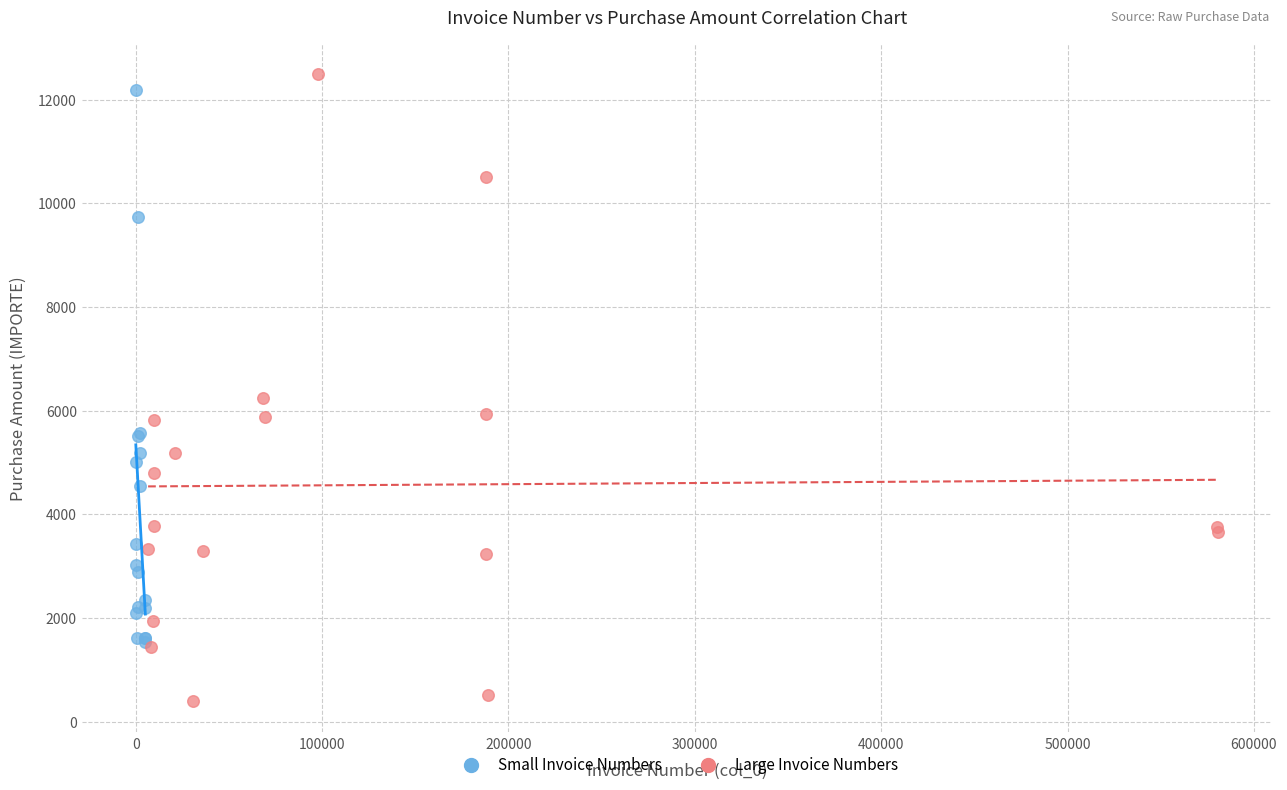

Which series has the widest spread of Y values?

Large Invoice Numbers